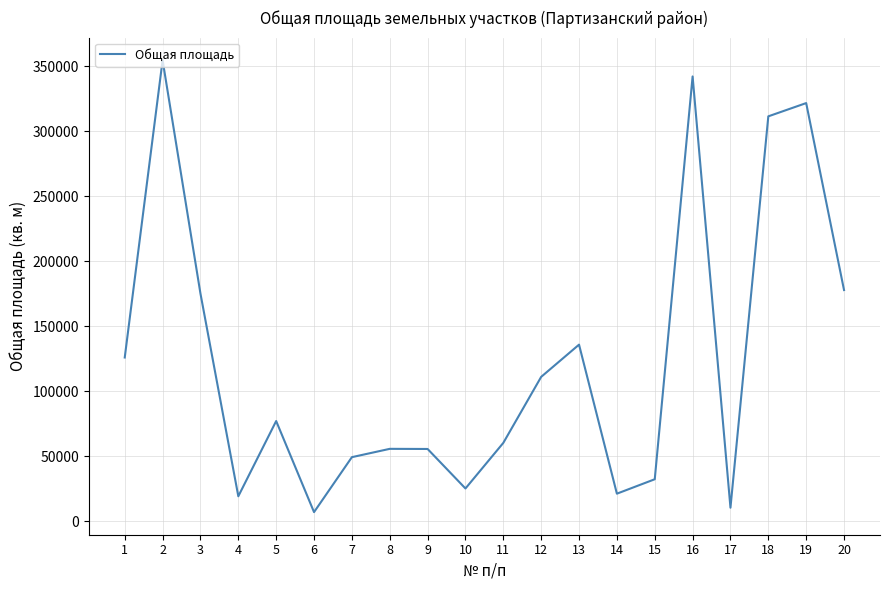

What is the maximum value shown in the chart?

354800